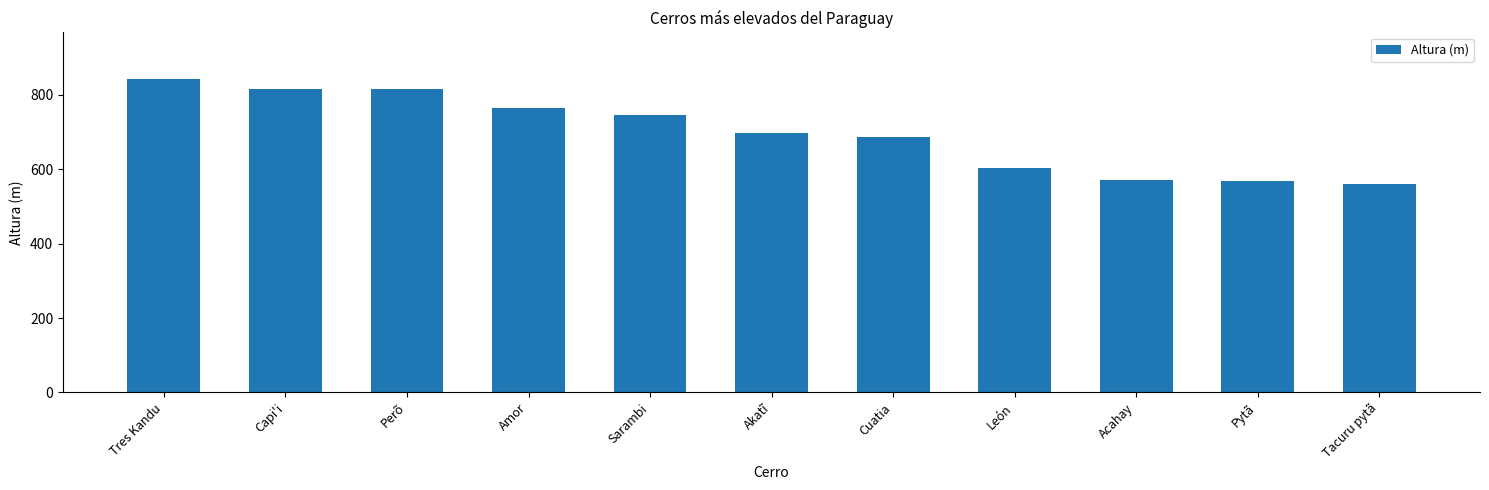

Where does the data first go above 697?

Tres Kandu